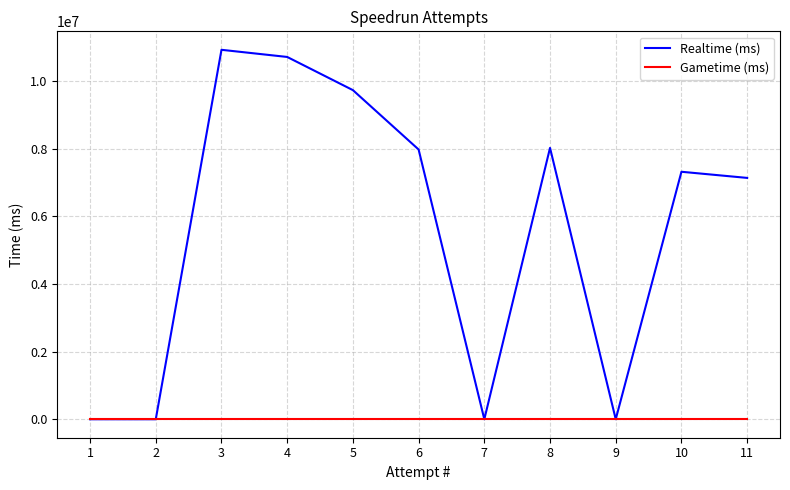

Between 9 and 3, which is larger?

3